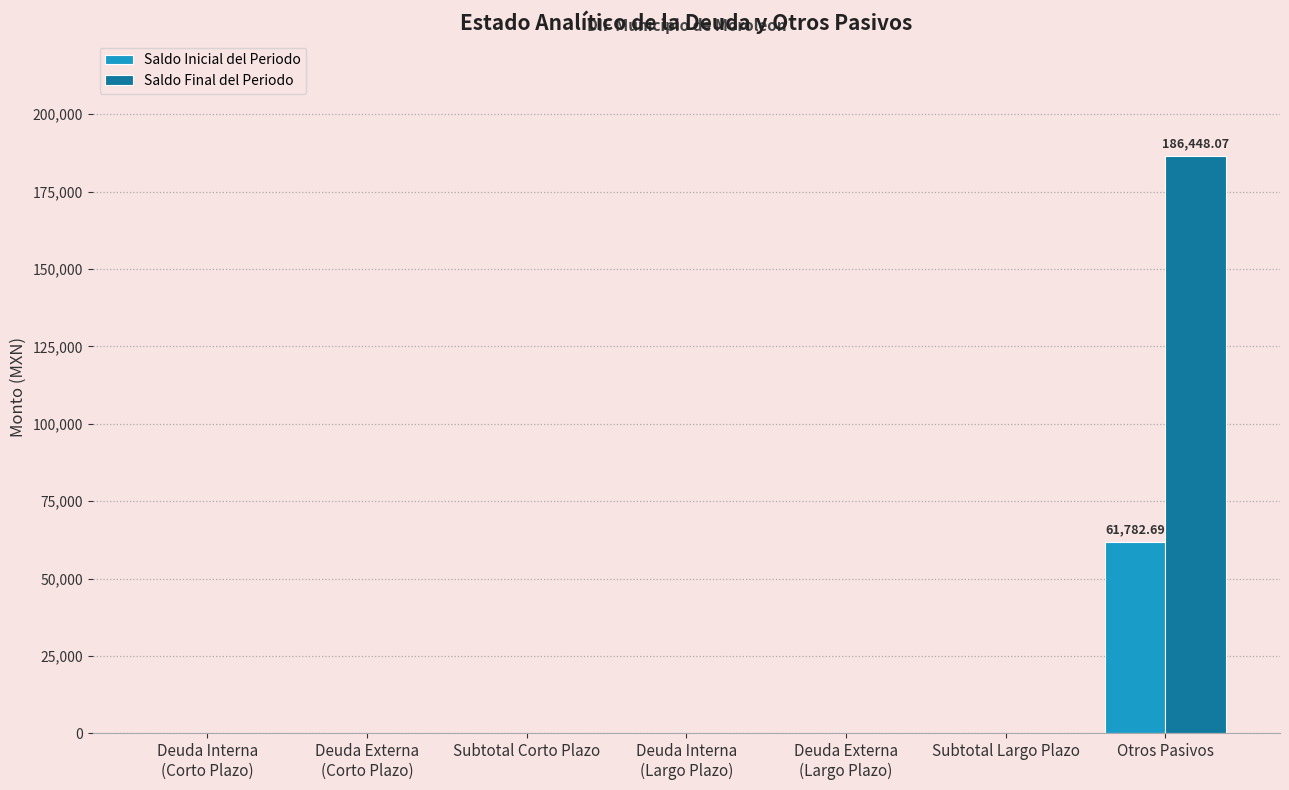

What is the sum of all Saldo Final del Periodo values?

186448.1